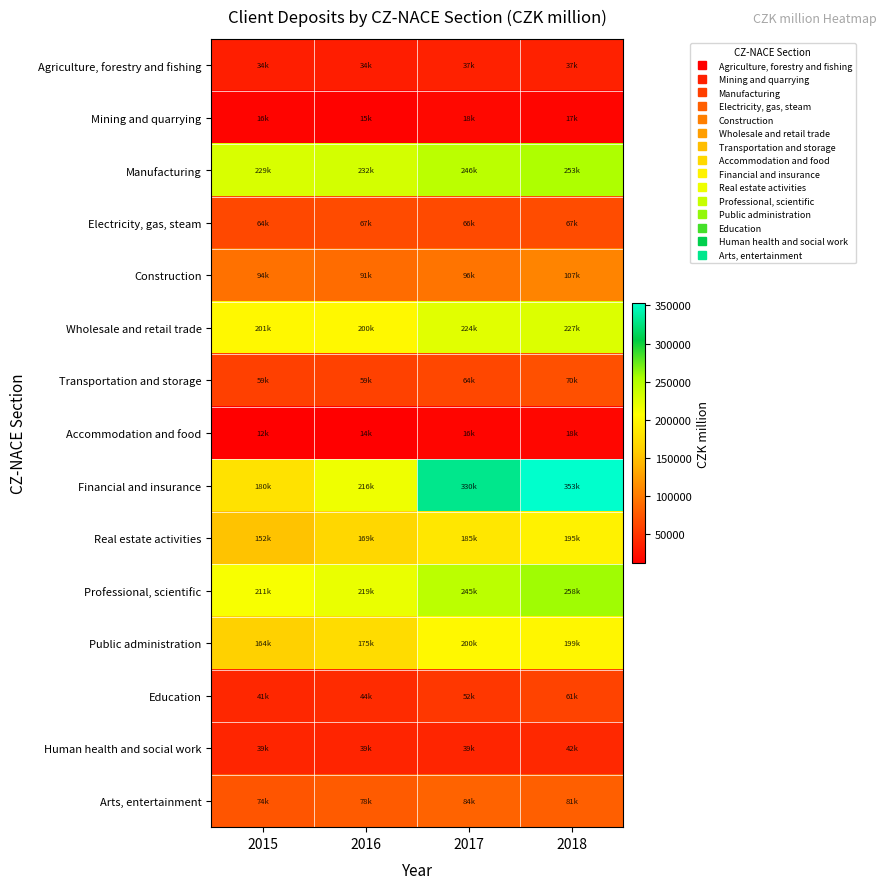

What is the total value across all series at 2018?

1984494.0